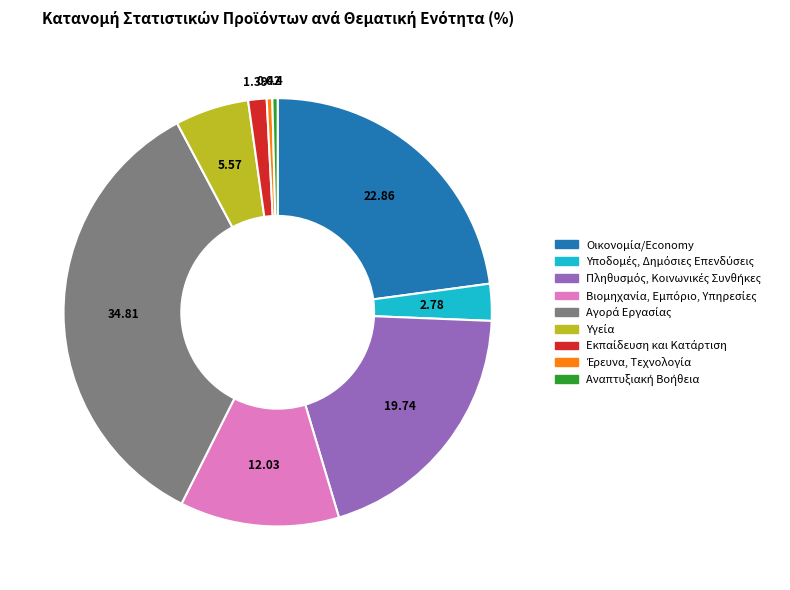

How many slices are in this pie chart?

9